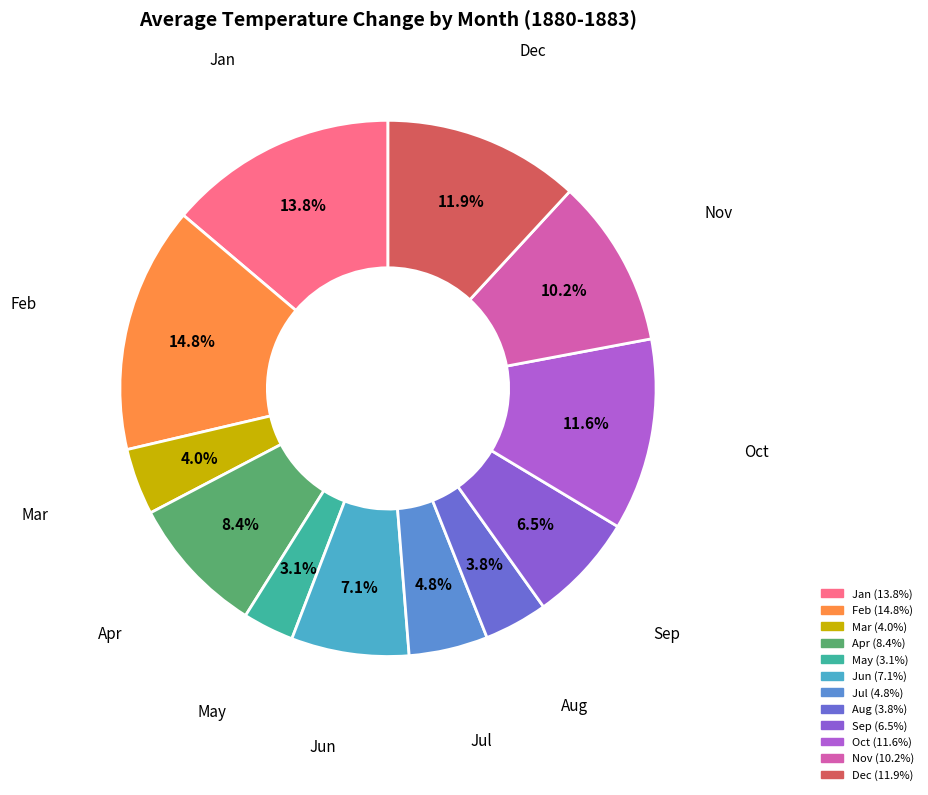

How many segments does this pie chart have?

12